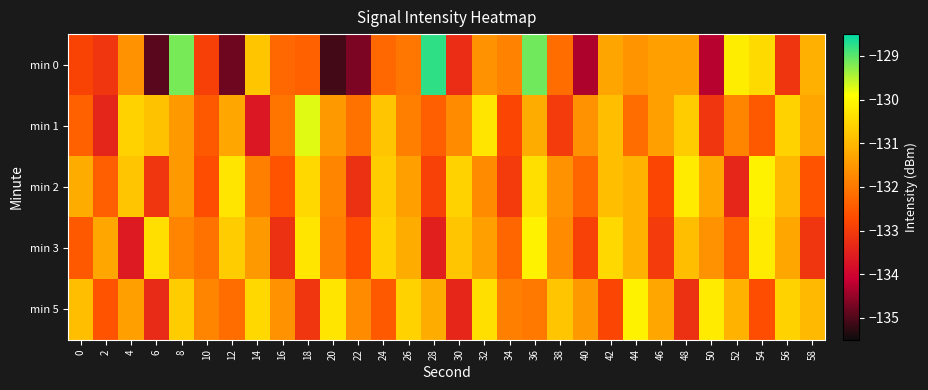

Rank the series at 52 from lowest to highest value.

min 2, min 3, min 1, min 5, min 0